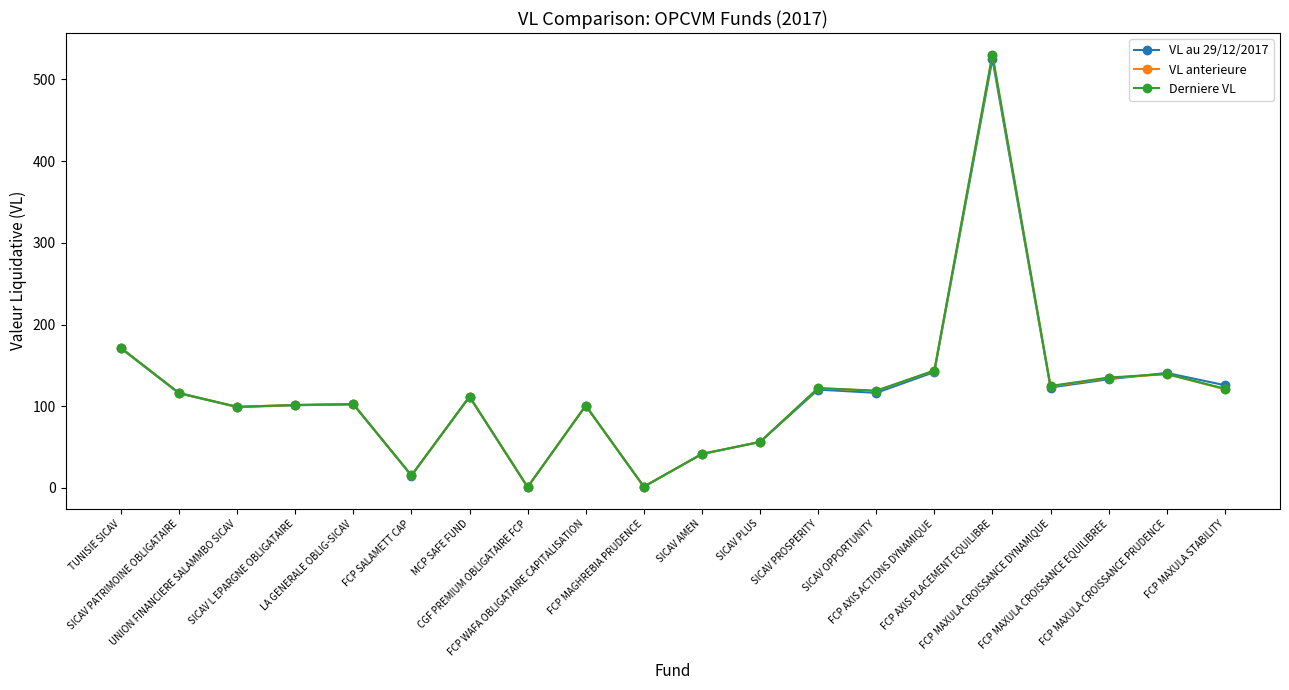

At which label does VL anterieure reach its peak?

FCP AXIS PLACEMENT EQUILIBRE